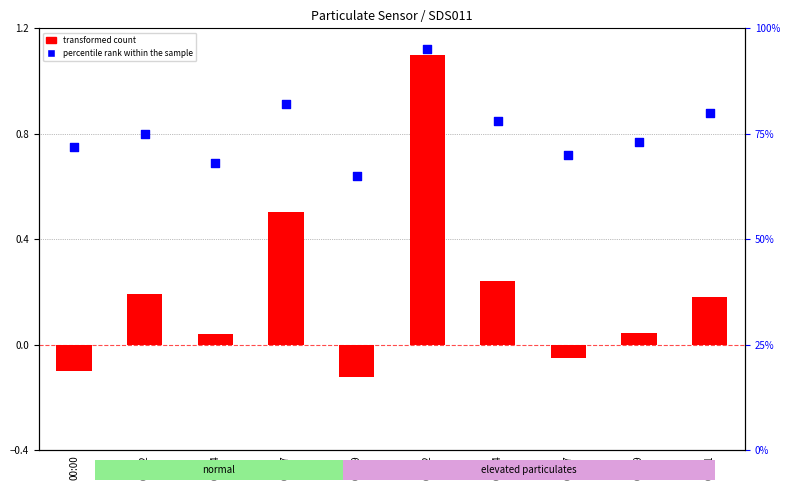

Is the value of percentile rank within the sample at 00:00 greater than the value of transformed count at 00:14?

Yes